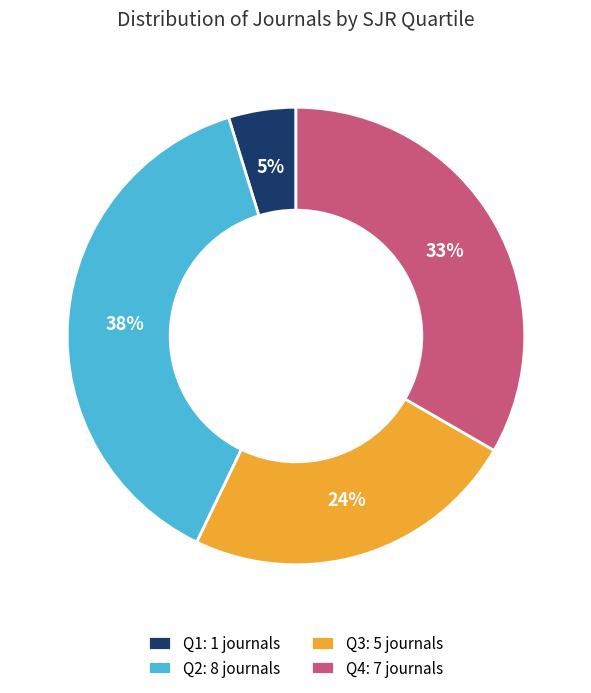

To the nearest percent, what is the difference between the largest and smallest slice percentages?

33%